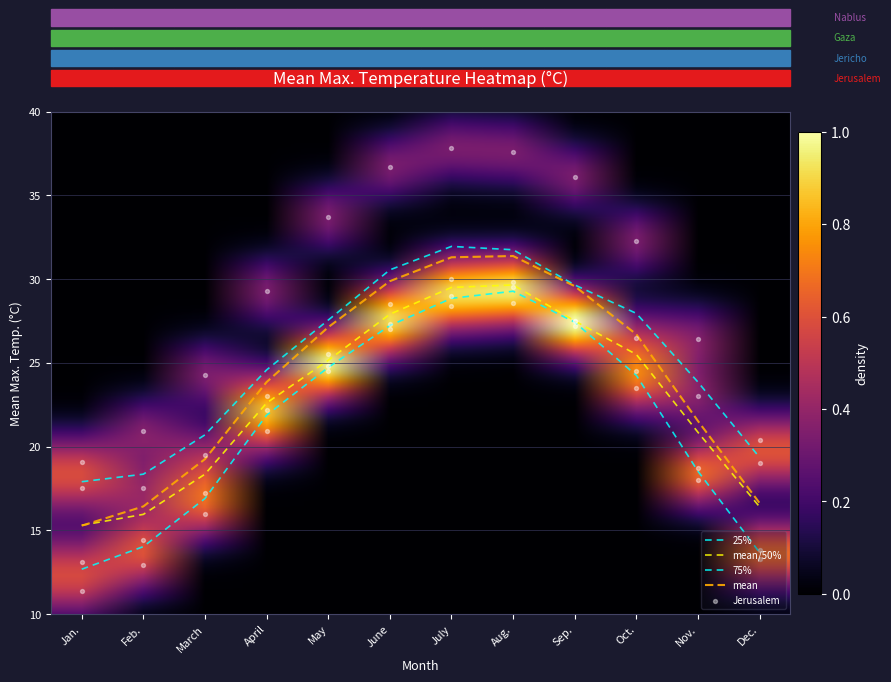

Between Sep. and Oct., which series saw the biggest shift?

Jericho